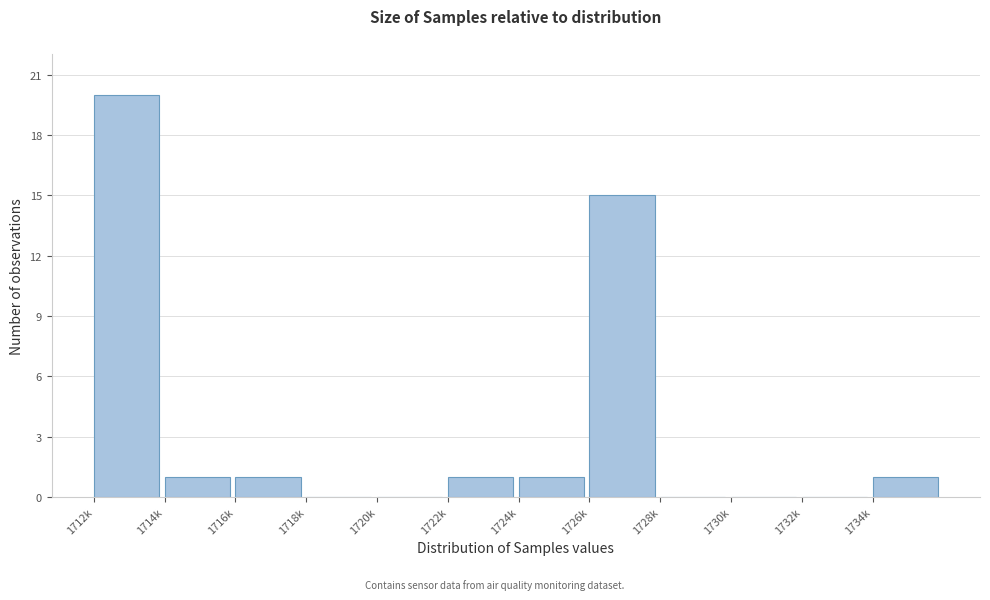

Reading left to right, transcribe all the data shown in this chart.

1712k=20	1714k=1	1716k=1	1718k=0	1720k=0	1722k=1	1724k=1	1726k=15	1728k=0	1730k=0	1732k=0	1734k=1